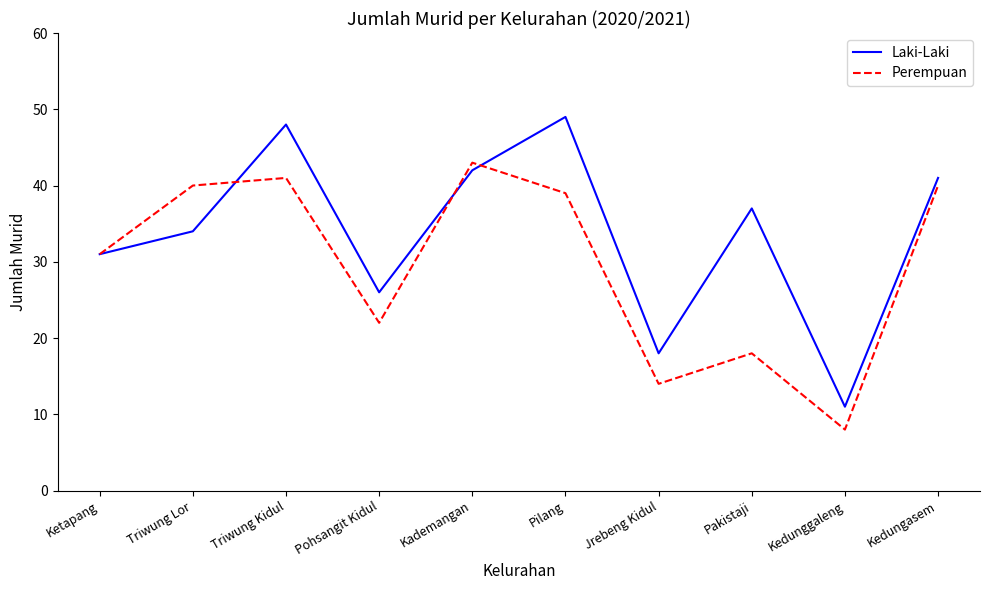

Where does the Laki-Laki series first go above 37?

Triwung Kidul